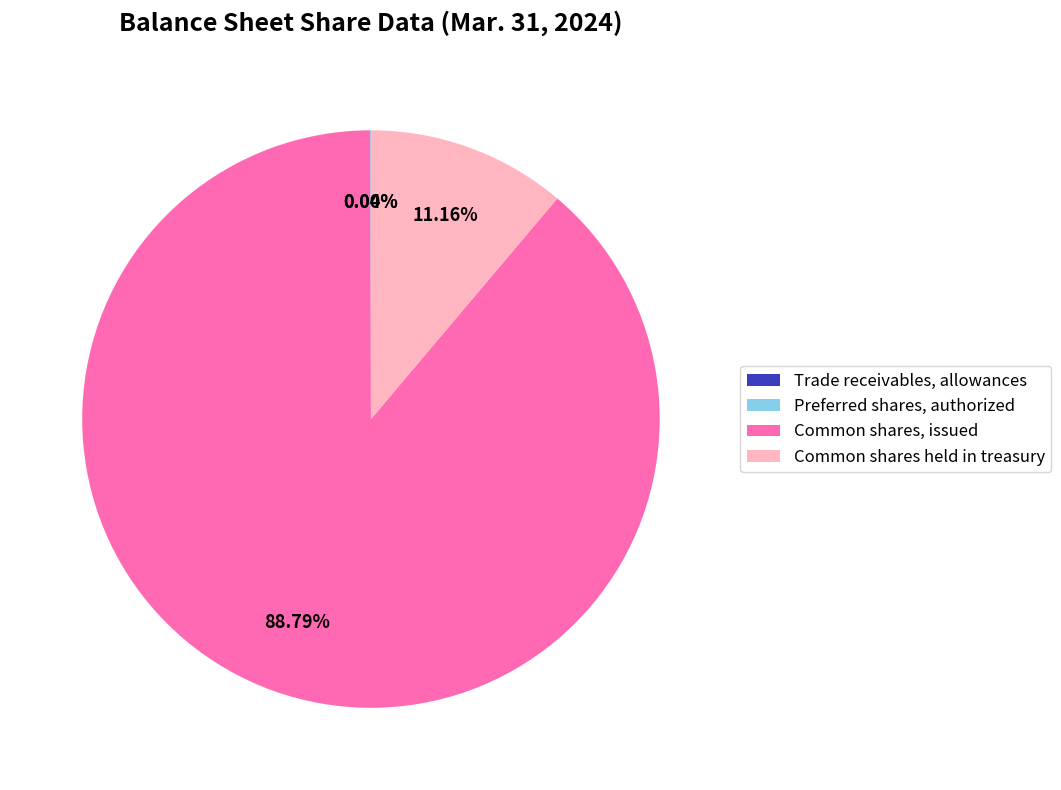

Which slice is the largest?

Common shares, issued